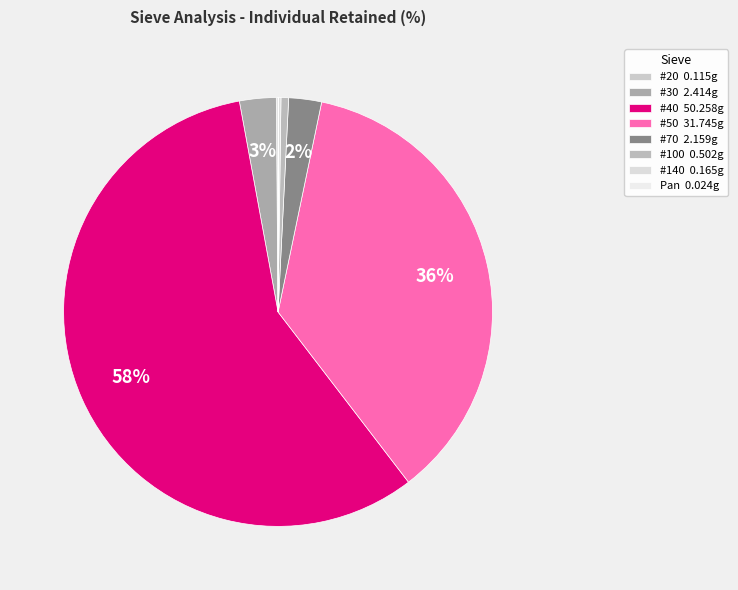

Between #20 and #70, which is larger?

#70